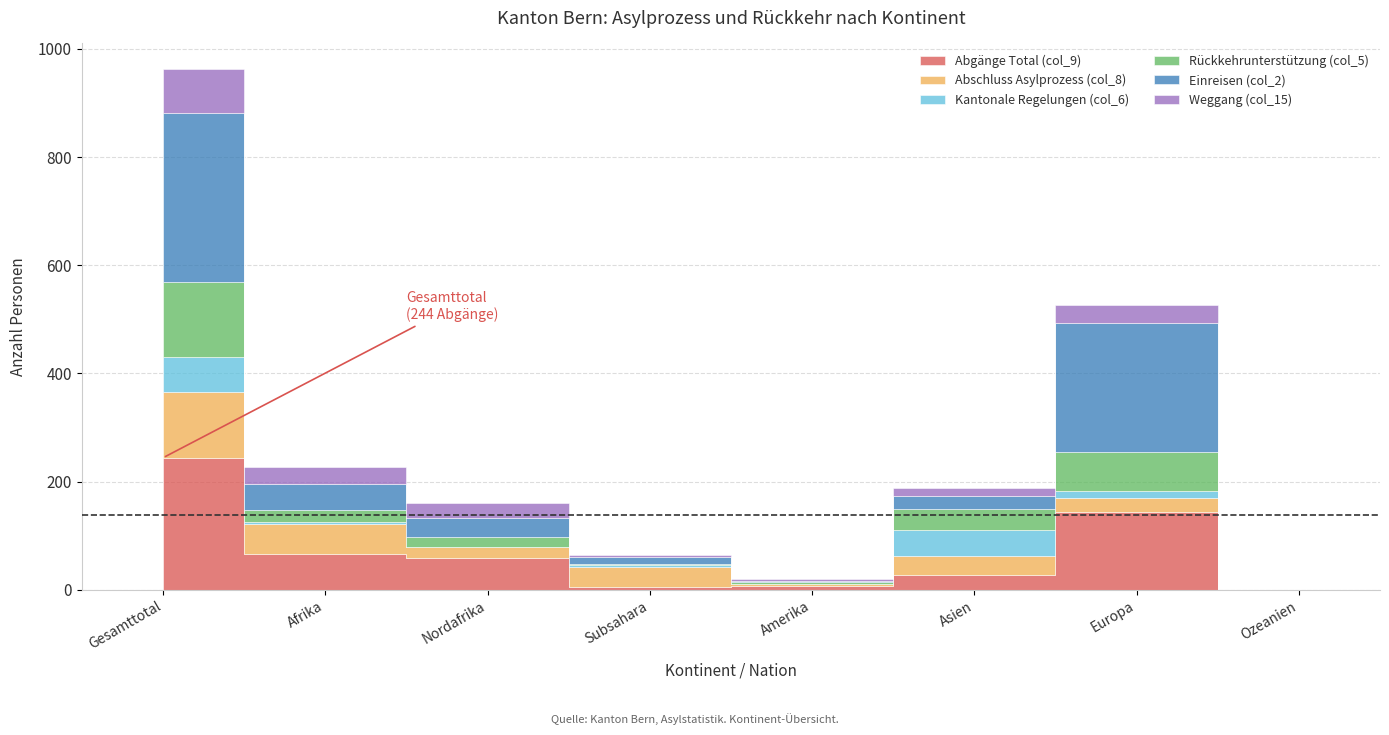

True or false: Weggang (col_15) has a value of 4 at Subsahara.

True